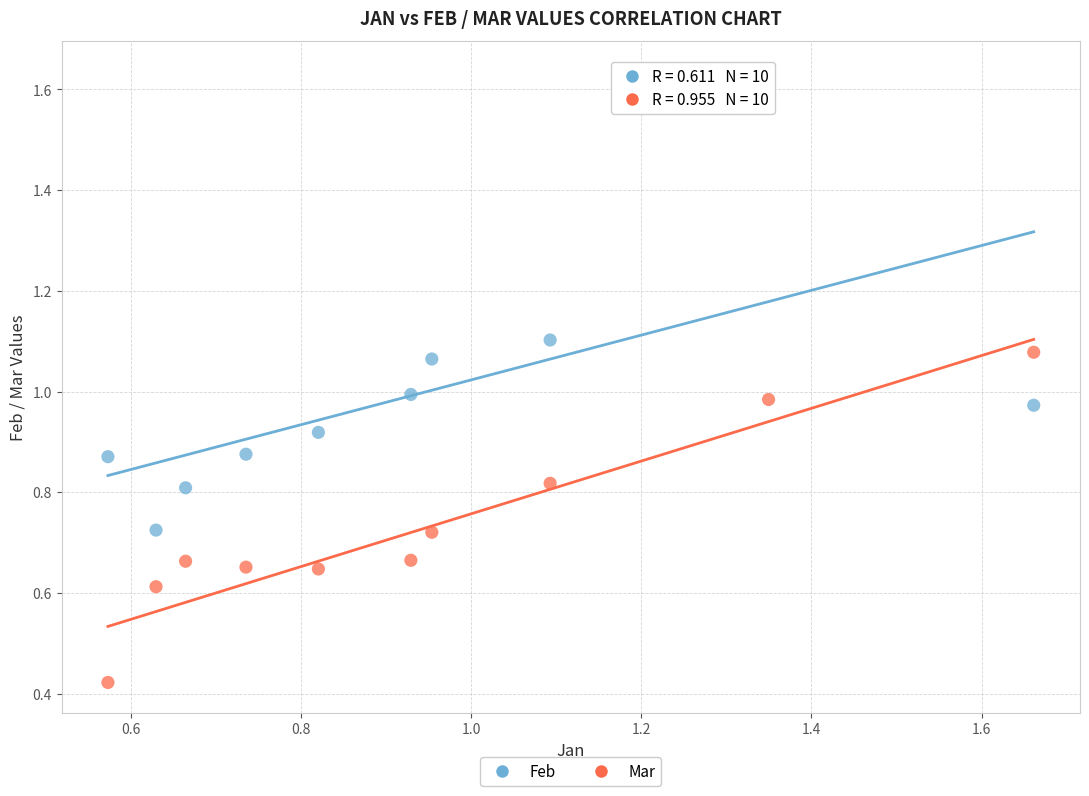

Which series reaches the maximum Y coordinate?

Feb